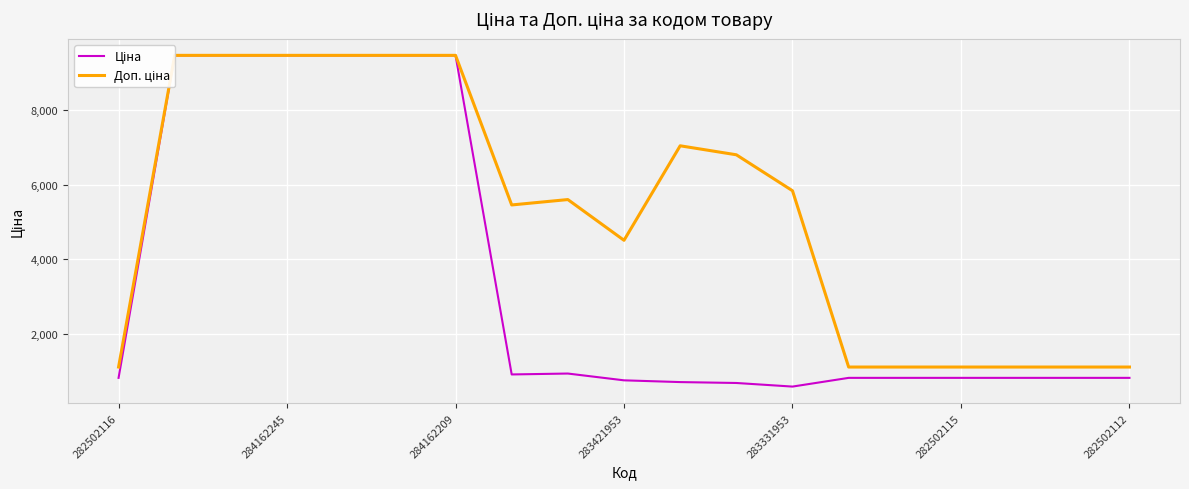

Is this an area chart (filled region under the line)?

No